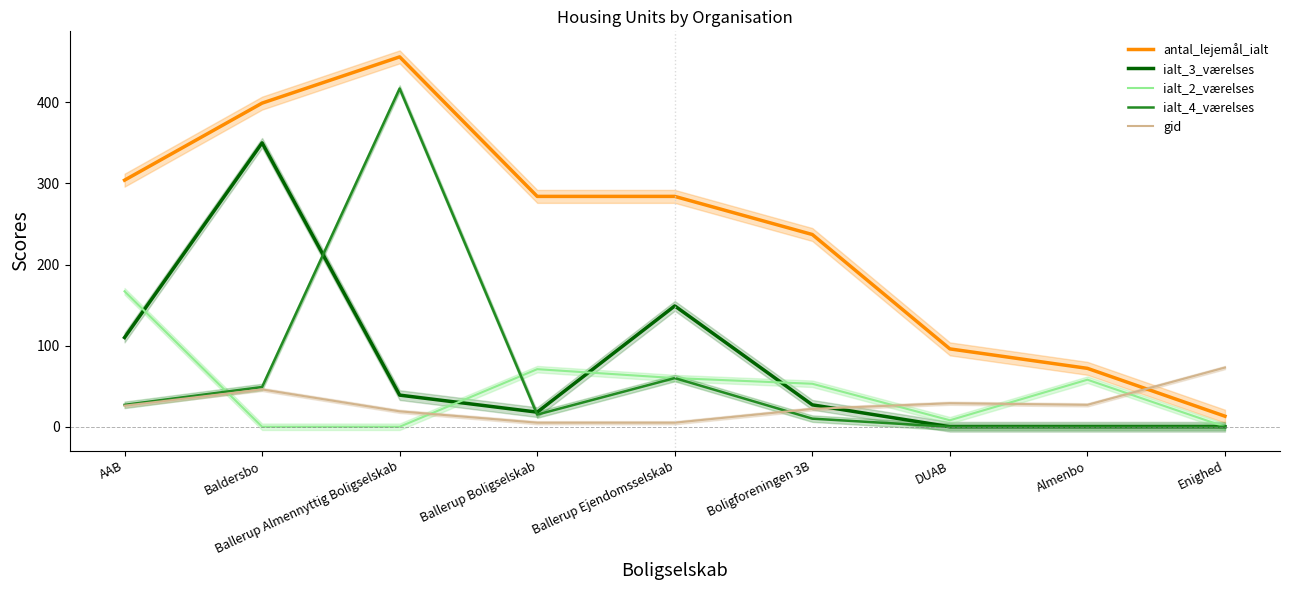

Which series has the largest total across all categories?

antal_lejemål_ialt